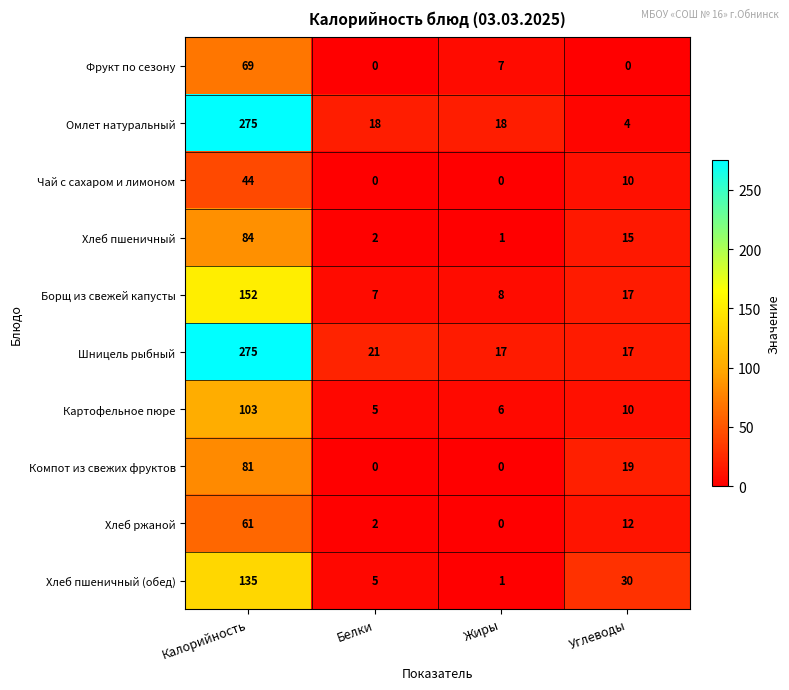

What is the difference between the maximum and minimum values in the Омлет натуральный series?

271